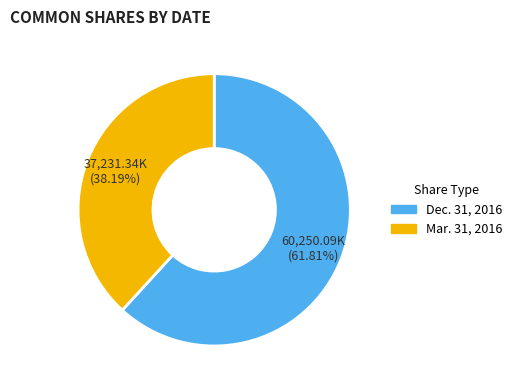

Which slice represents more than half of the pie?

Dec. 31, 2016